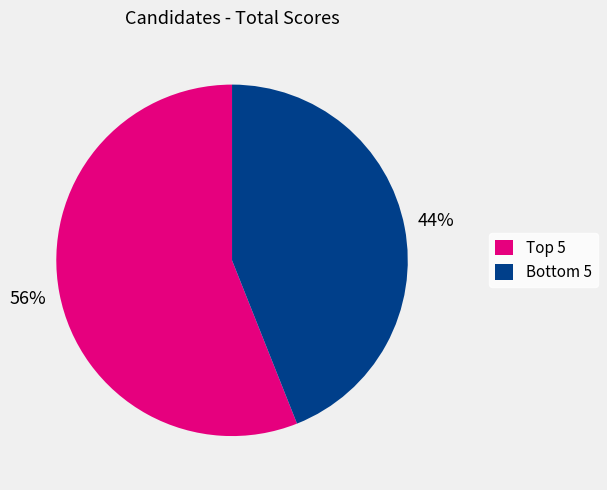

Is there a majority slice in this chart?

Yes